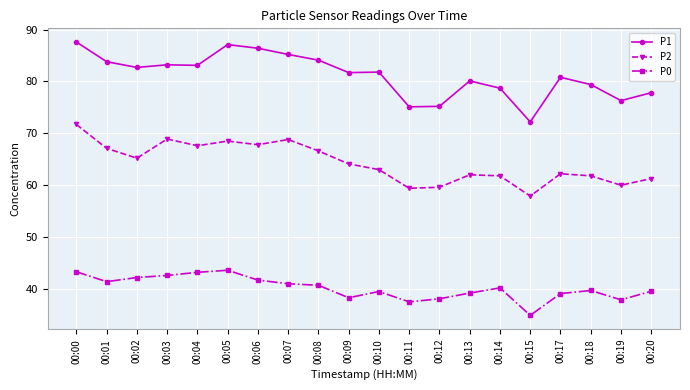

What value does the P1 series have at 00:09?

81.7